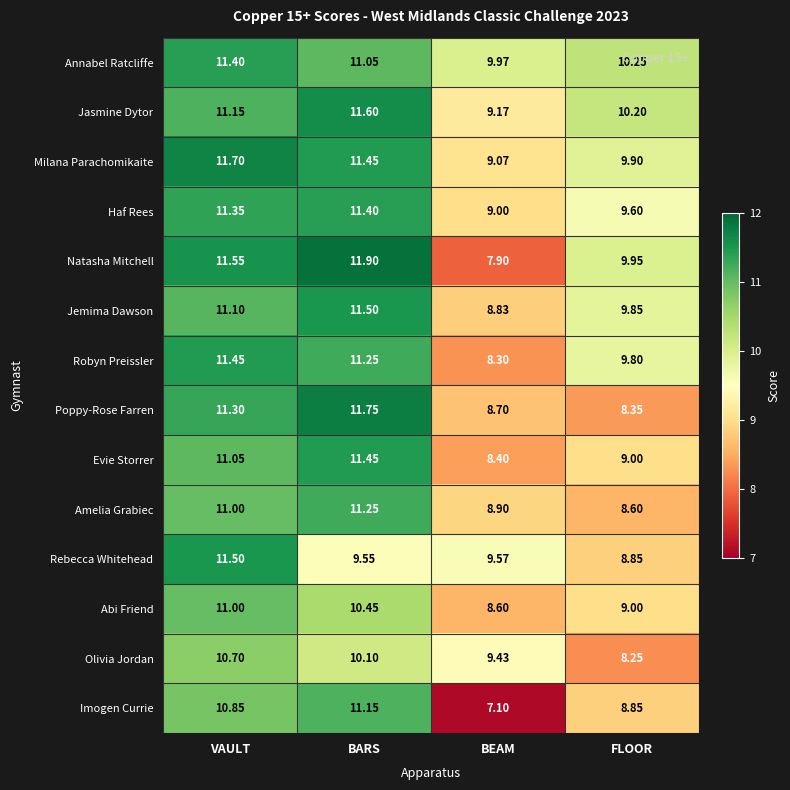

Which series has the largest total across all categories?

Annabel Ratcliffe